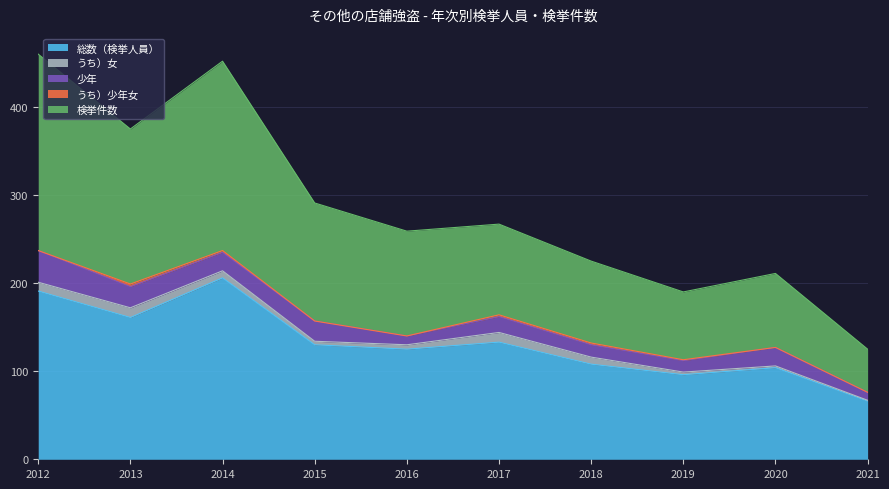

What are all the series names shown in the legend?

総数（検挙人員）, うち）女, 少年, うち）少年女, 検挙件数